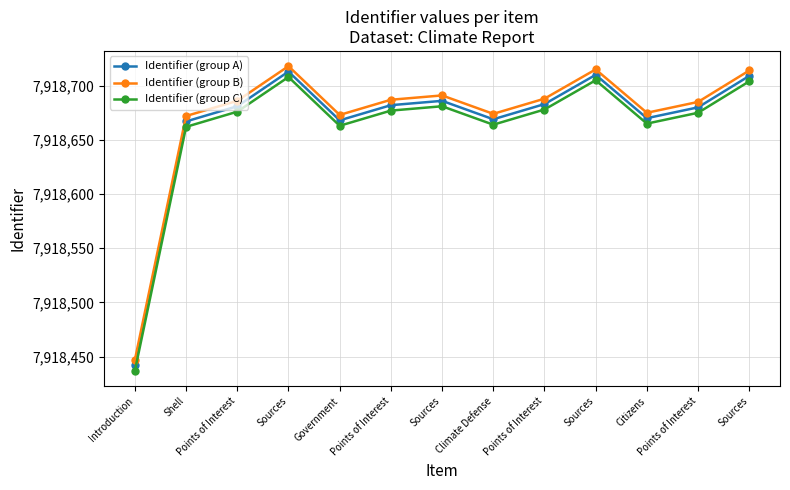

How many lines are shown in the chart?

3